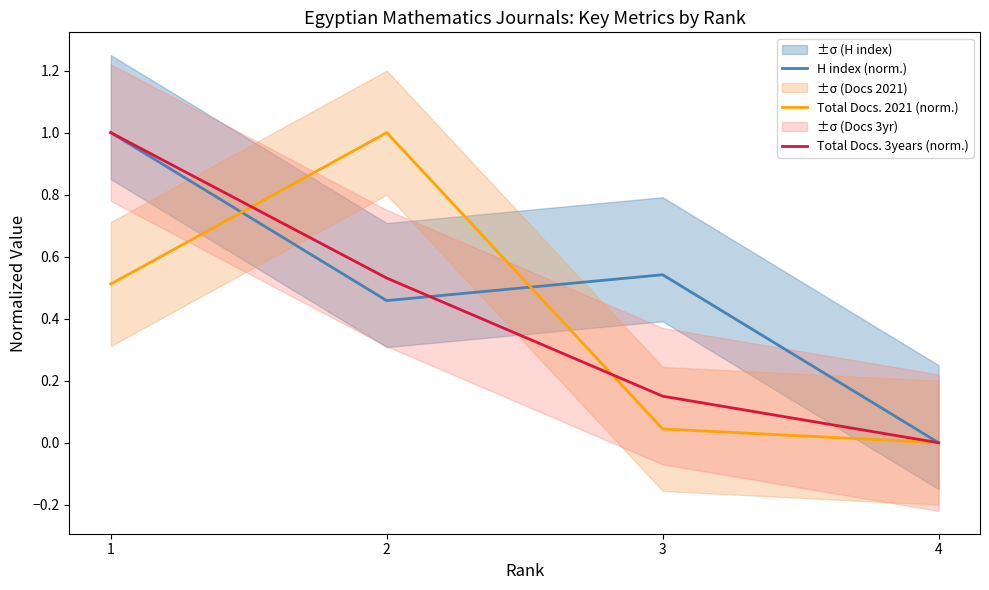

Between 4 and 3, which series saw the biggest shift?

H index (norm.)